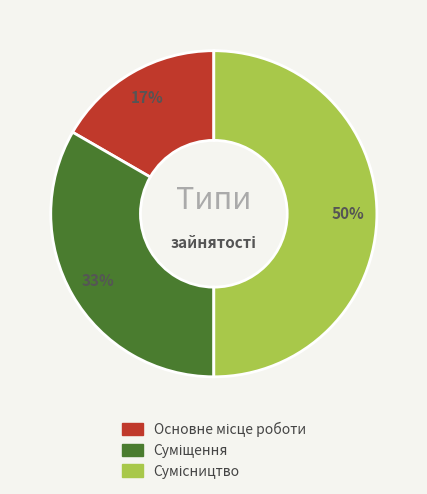

To the nearest percent, what is the difference between the largest and smallest slice percentages?

33%